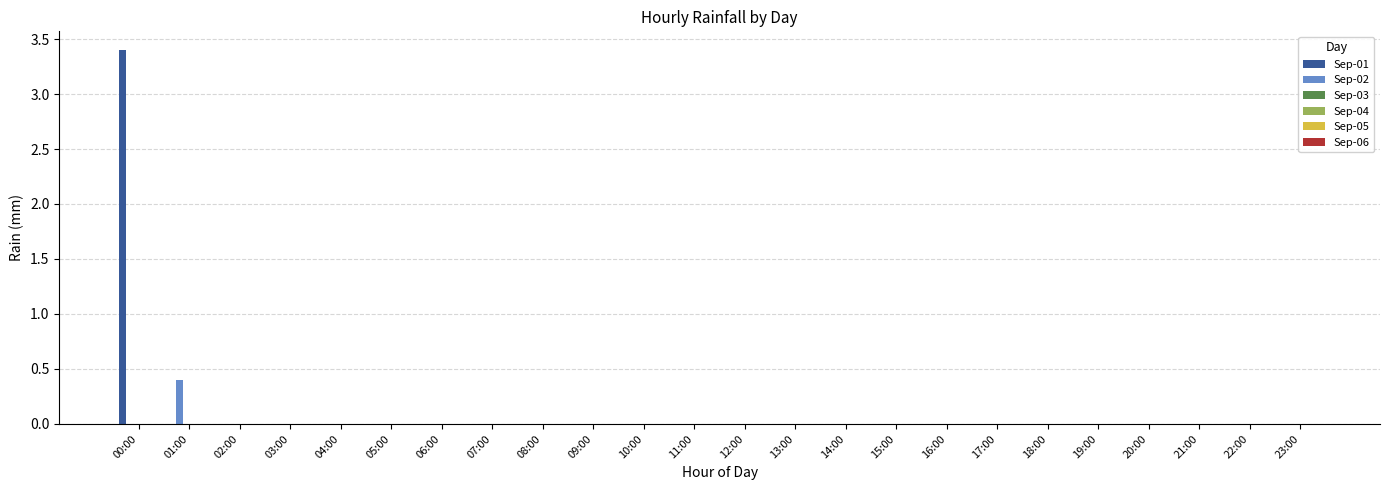

What is the greatest value displayed?

3.4